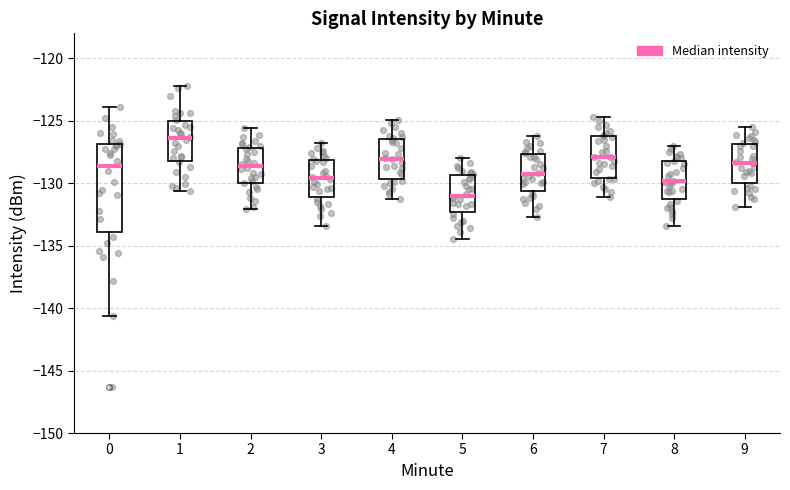

Where does the upper whisker of the box at x = 6 end on the y-axis? The values are not printed on the chart, so give them approximately, as read against the axis.

-126.0